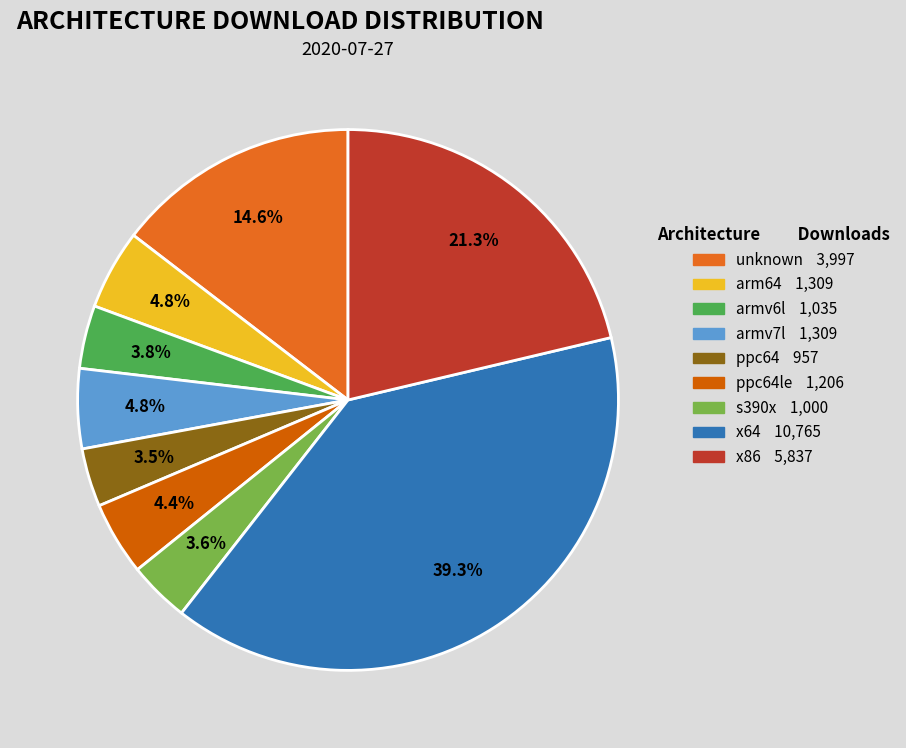

How many slices are in this pie chart?

9